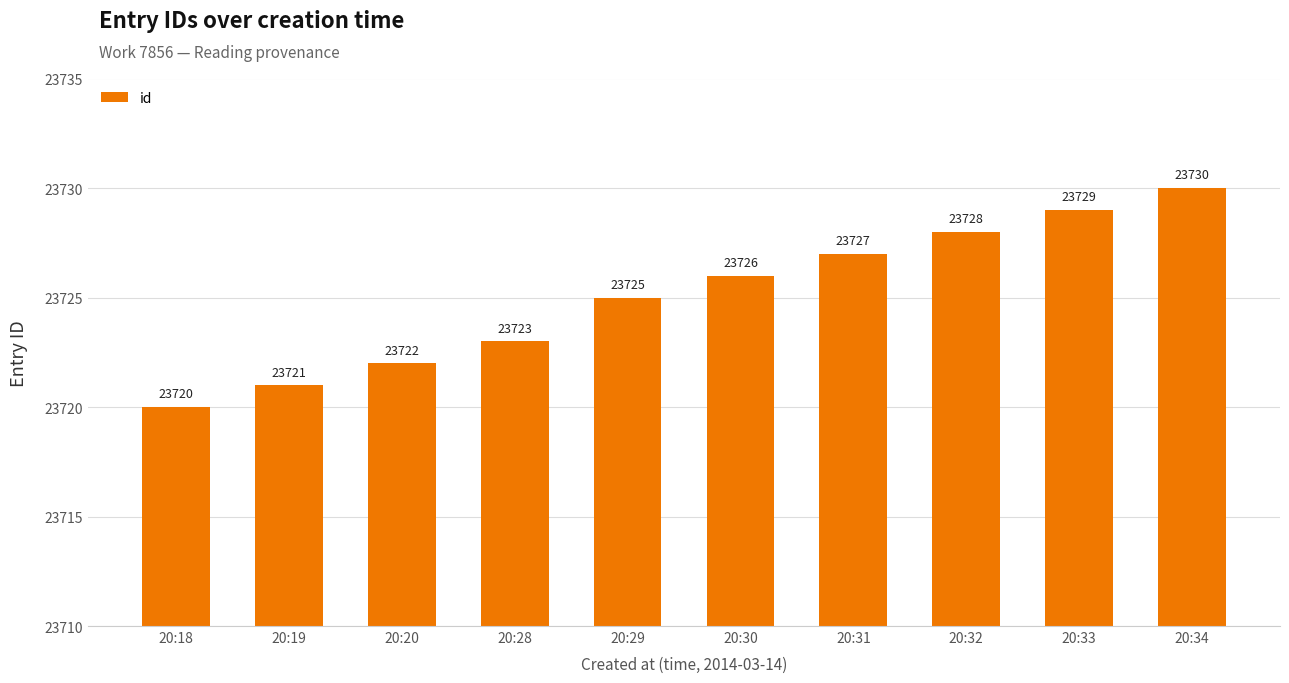

Where is the data nearest to the value 23725?

20:29